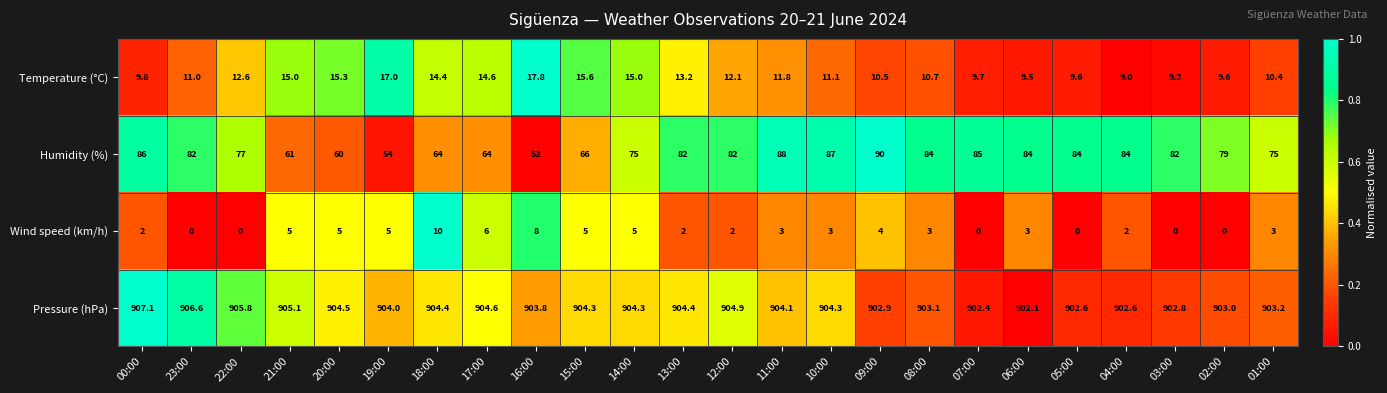

Which series has the largest total across all categories?

Pressure (hPa)